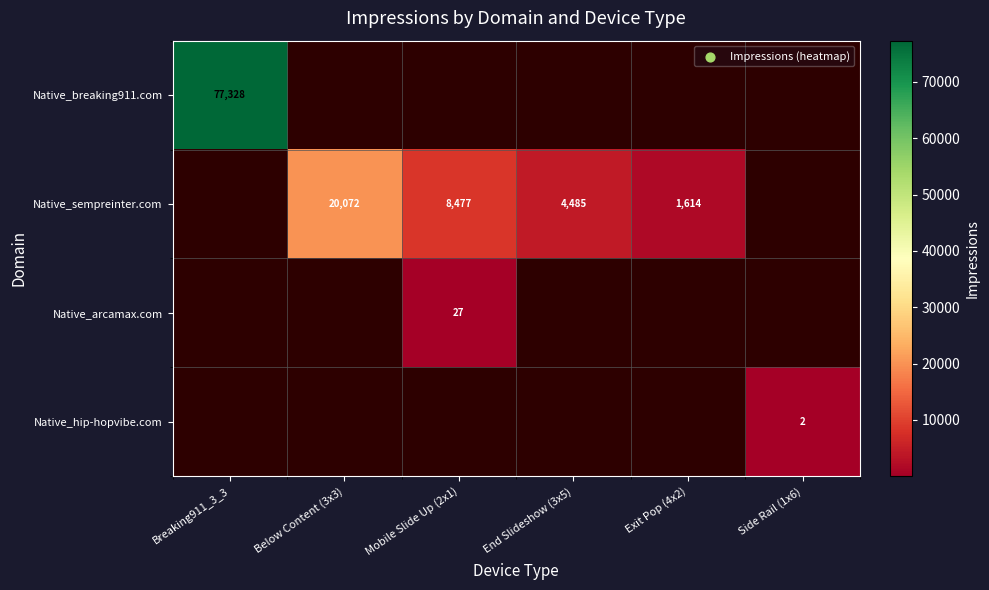

True or false: Native_sempreinter.com has a value of 26956 at Below Content (3x3).

False